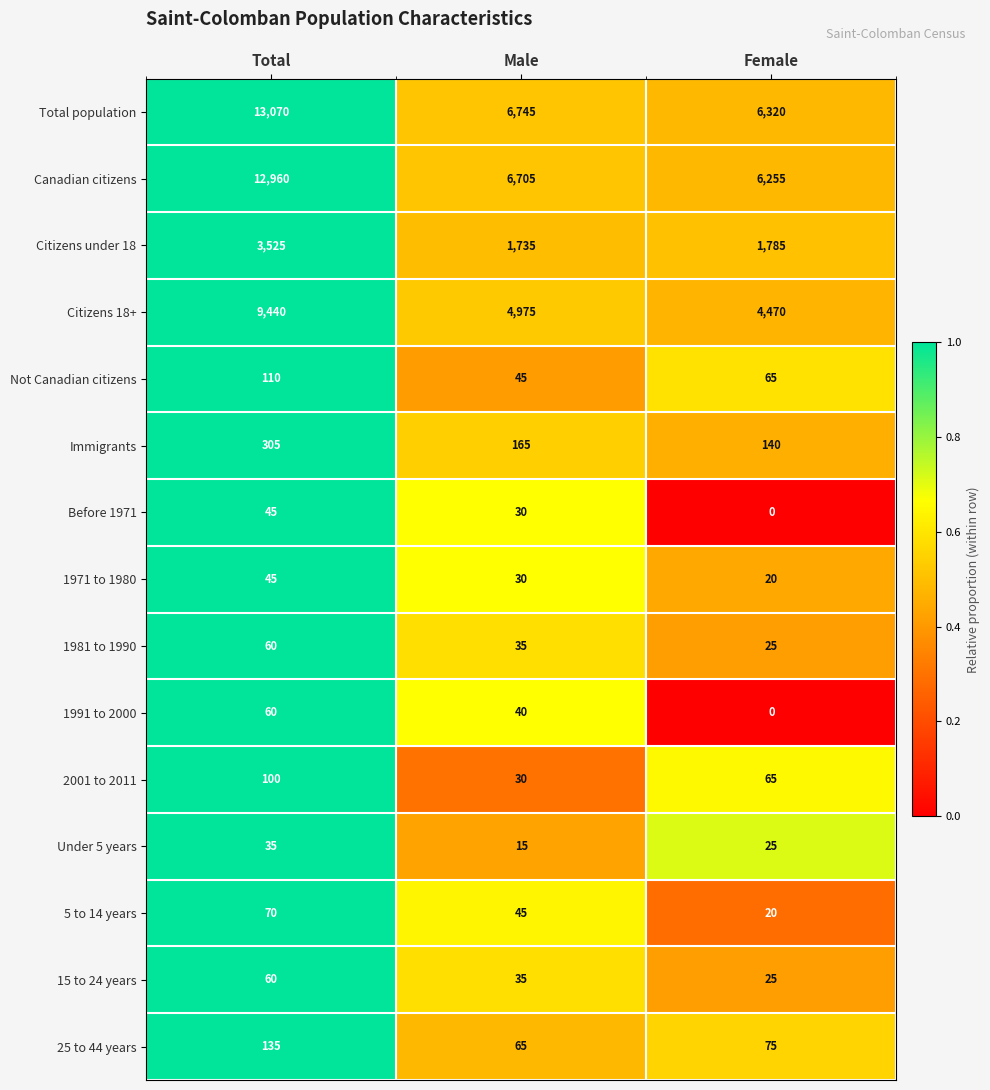

How many data points in Under 5 years are less than 25?

1